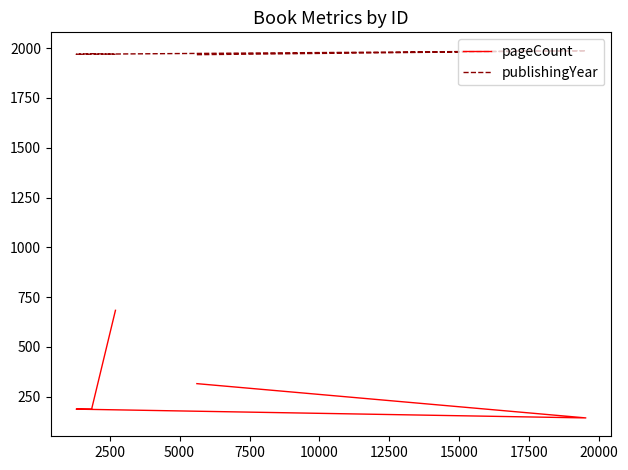

What is the greatest value displayed?

1987